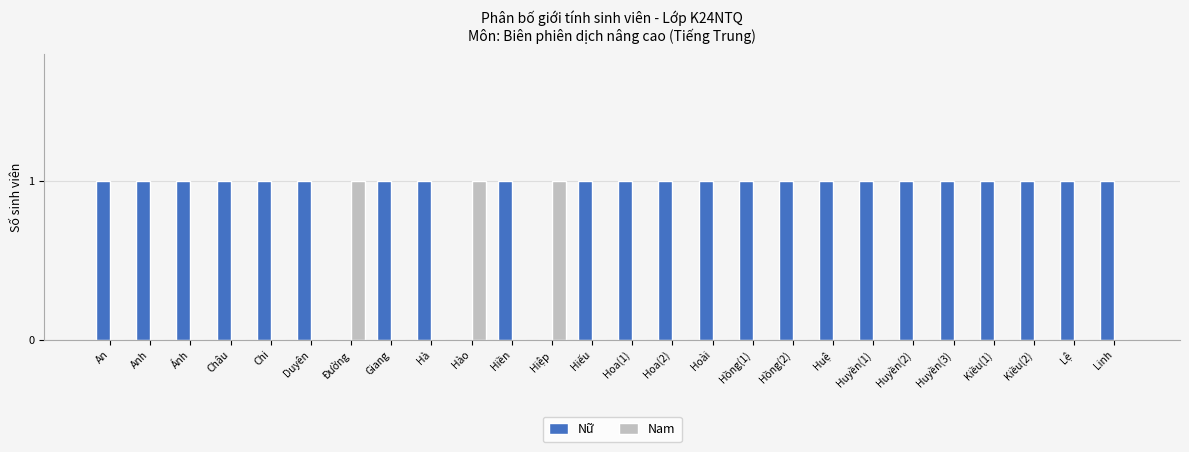

What is the total value across all series at Huyền(2)?

1